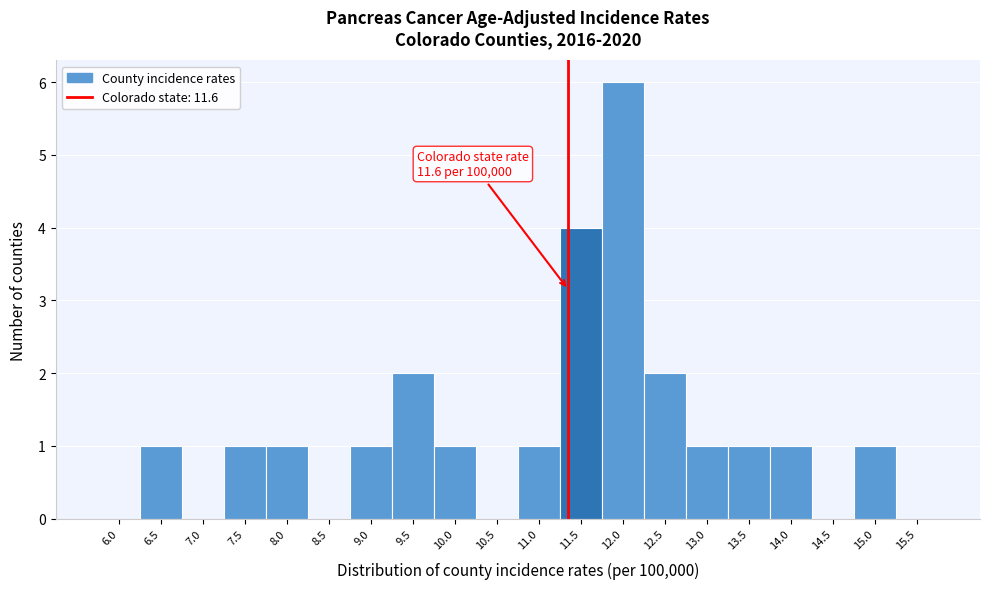

Reading left to right, transcribe all the data shown in this chart.

6.0=0	6.5=1	7.0=0	7.5=1	8.0=1	8.5=0	9.0=1	9.5=2	10.0=1	10.5=0	11.0=1	11.5=4	12.0=6	12.5=2	13.0=1	13.5=1	14.0=1	14.5=0	15.0=1	15.5=0